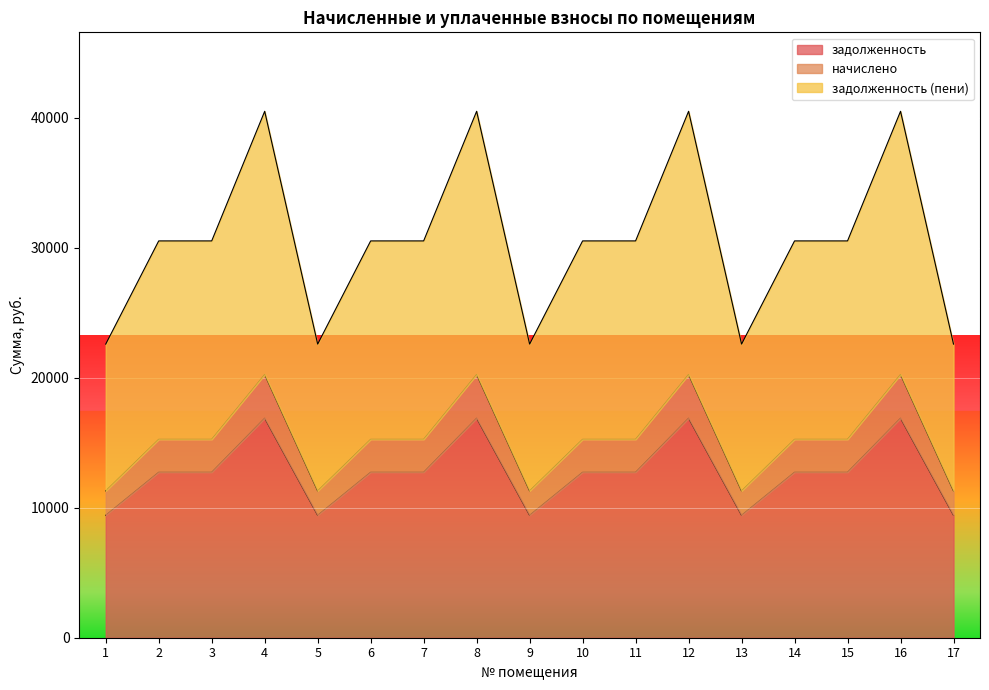

Which series has the largest total across all categories?

задолженность (пени)